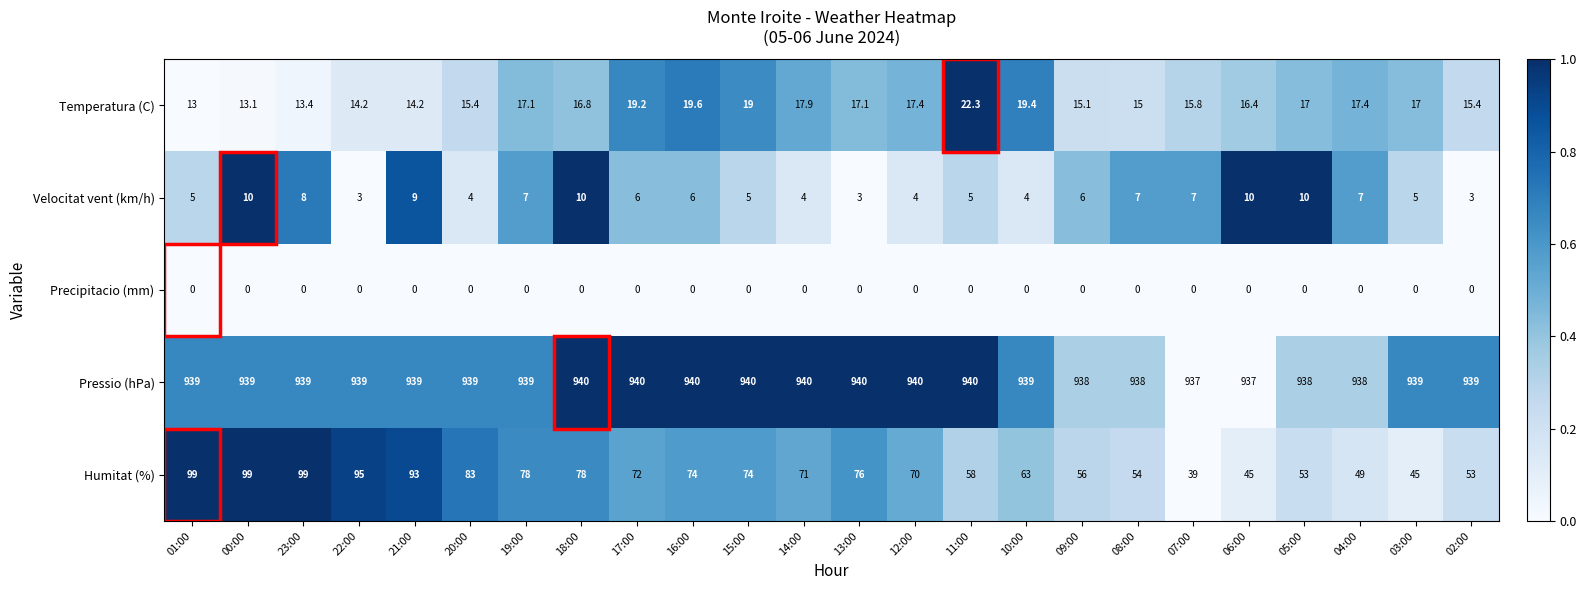

How many data points does each series have?

24